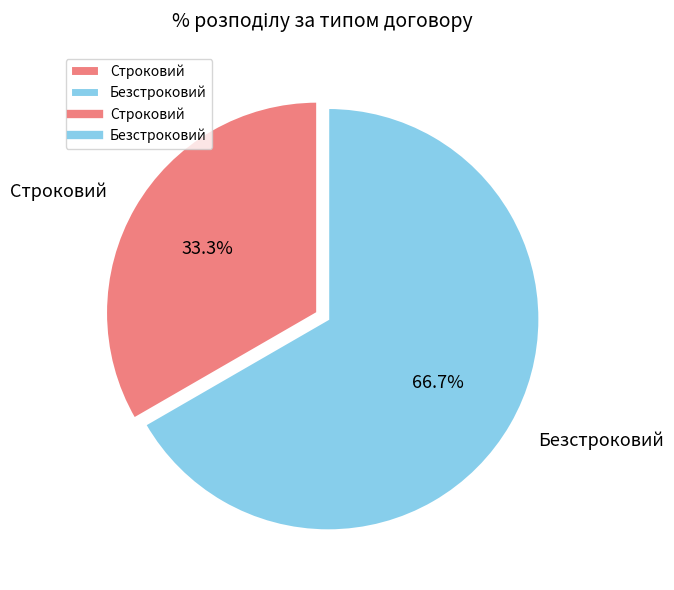

To the nearest percent, what percentage of the pie is Строковий?

33%